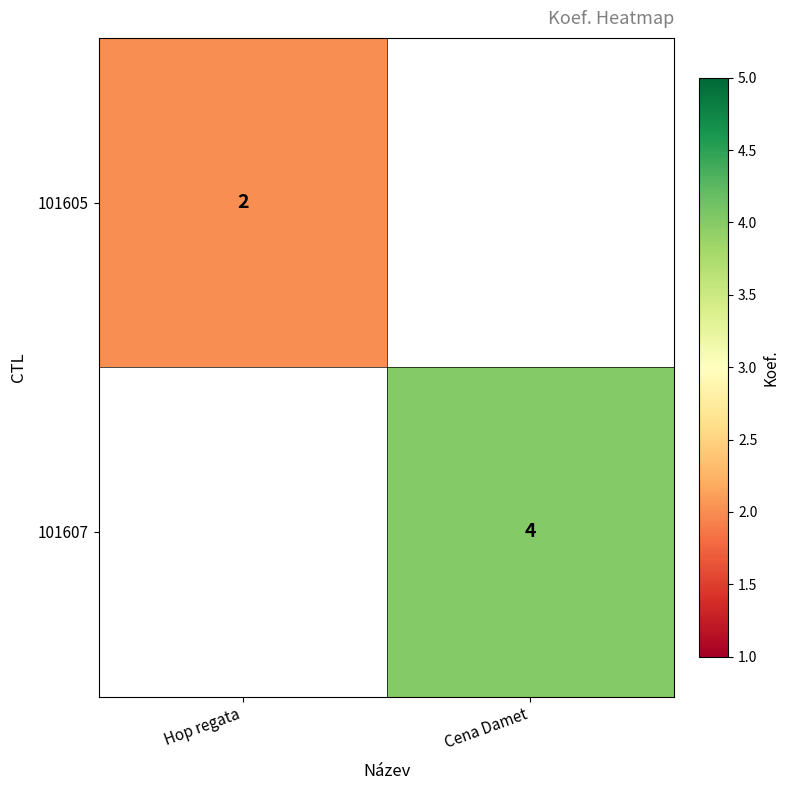

How many categories are shown in the chart?

2